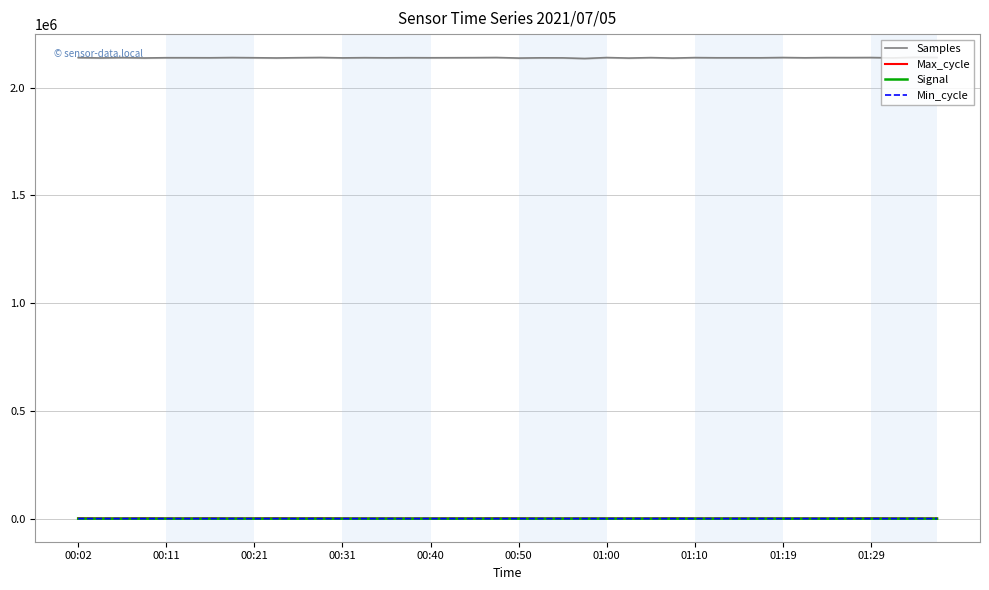

True or false: Samples and Min_cycle cross at least once.

False